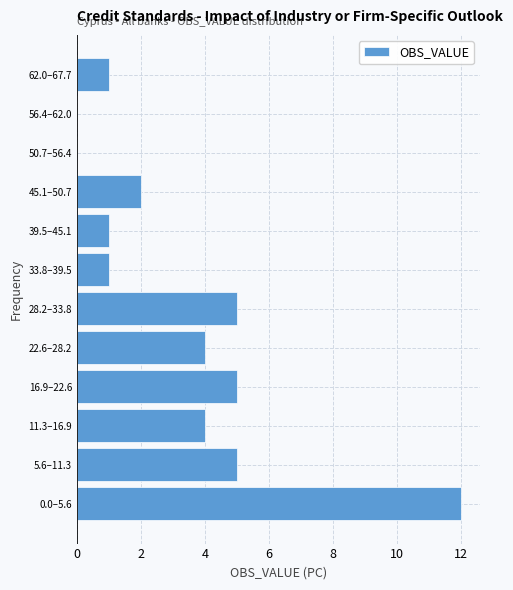

Reading bottom to top, what are all the values shown in this chart?

0.0–5.6=12	5.6–11.3=5	11.3–16.9=4	16.9–22.6=5	22.6–28.2=4	28.2–33.8=5	33.8–39.5=1	39.5–45.1=1	45.1–50.7=2	50.7–56.4=0	56.4–62.0=0	62.0–67.7=1